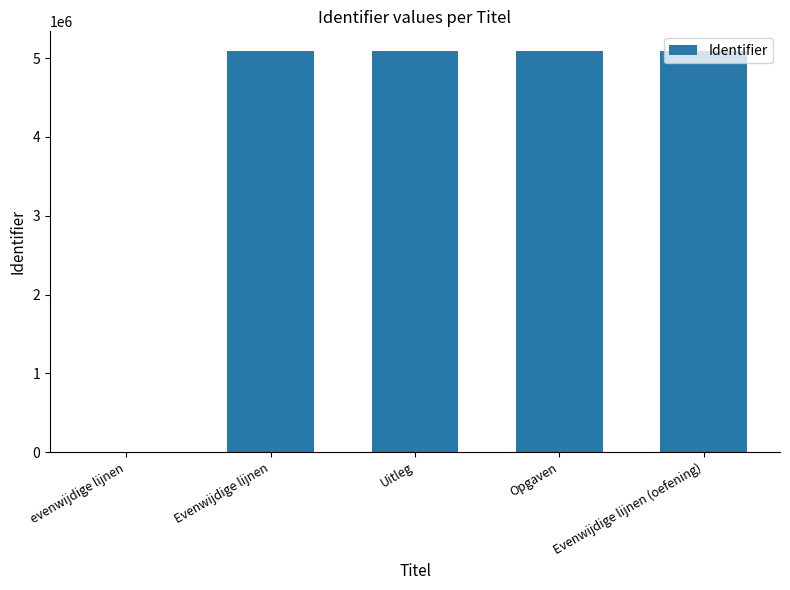

What is the approximate value at Evenwijdige lijnen?

5086556